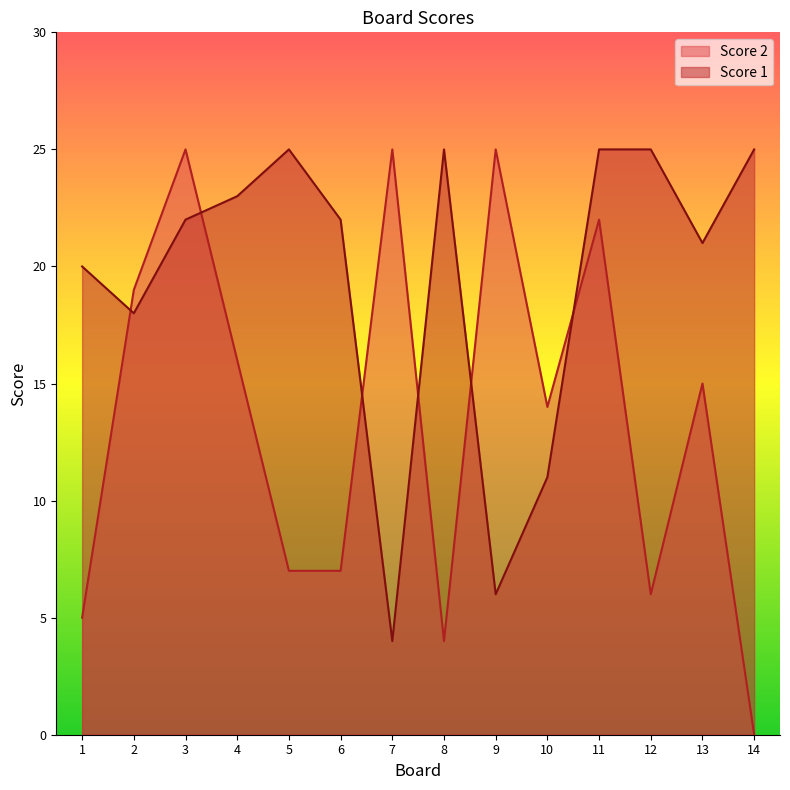

What is the difference between the highest and lowest values at 12?

19